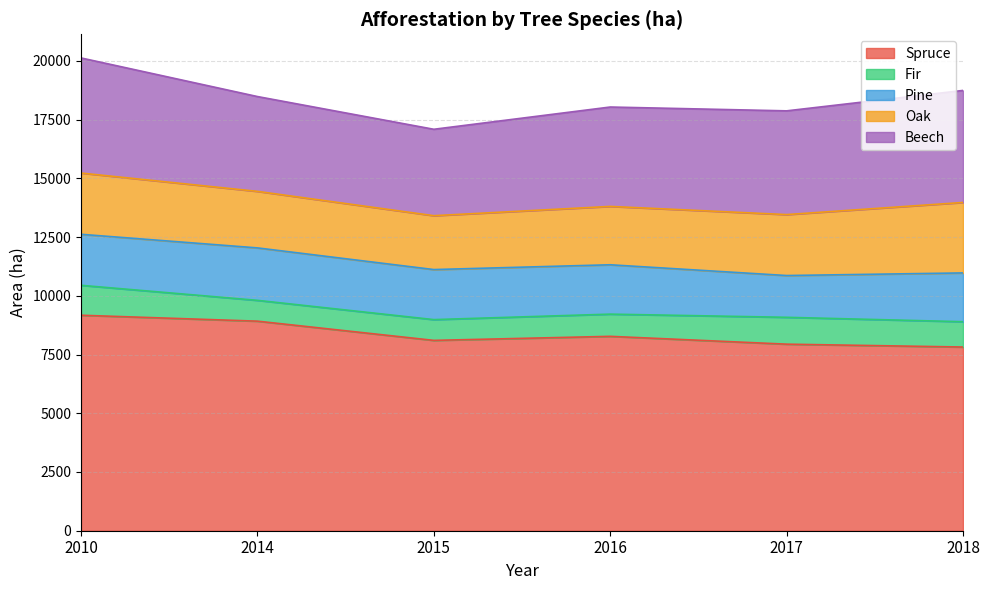

What is the difference between the maximum and second lowest values in the Beech series?

863